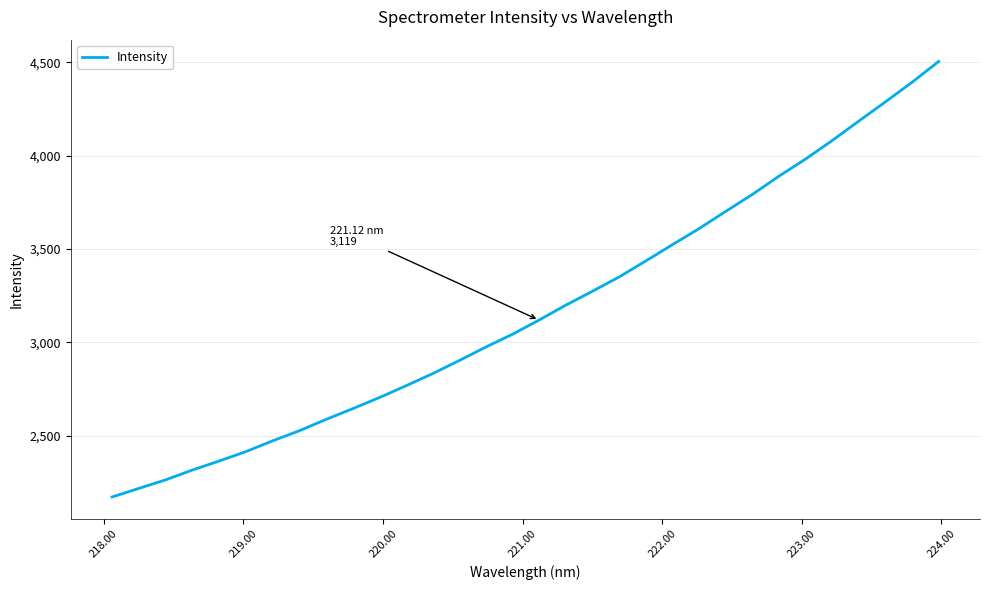

What is the difference between the maximum and minimum values?

2333.9